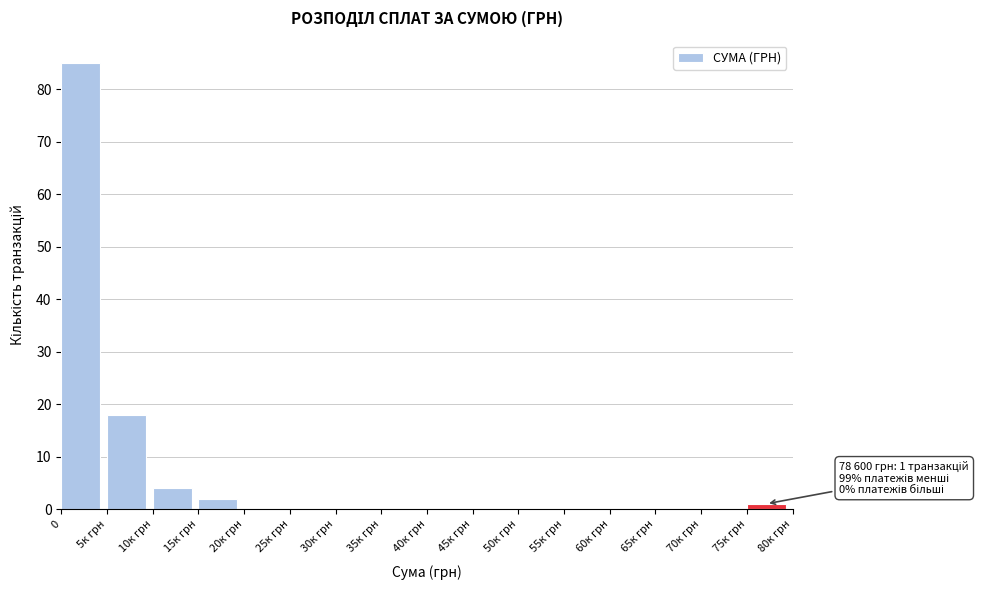

Reading right to left, extract all data points from this chart.

75к грн=1	70к грн=0	65к грн=0	60к грн=0	55к грн=0	50к грн=0	45к грн=0	40к грн=0	35к грн=0	30к грн=0	25к грн=0	20к грн=0	15к грн=2	10к грн=4	5к грн=18	0=85